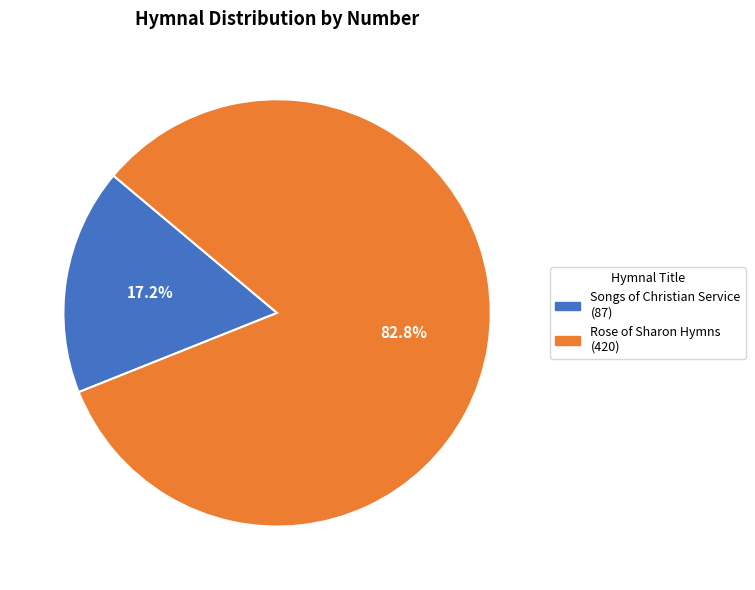

How many slices are in this pie chart?

2